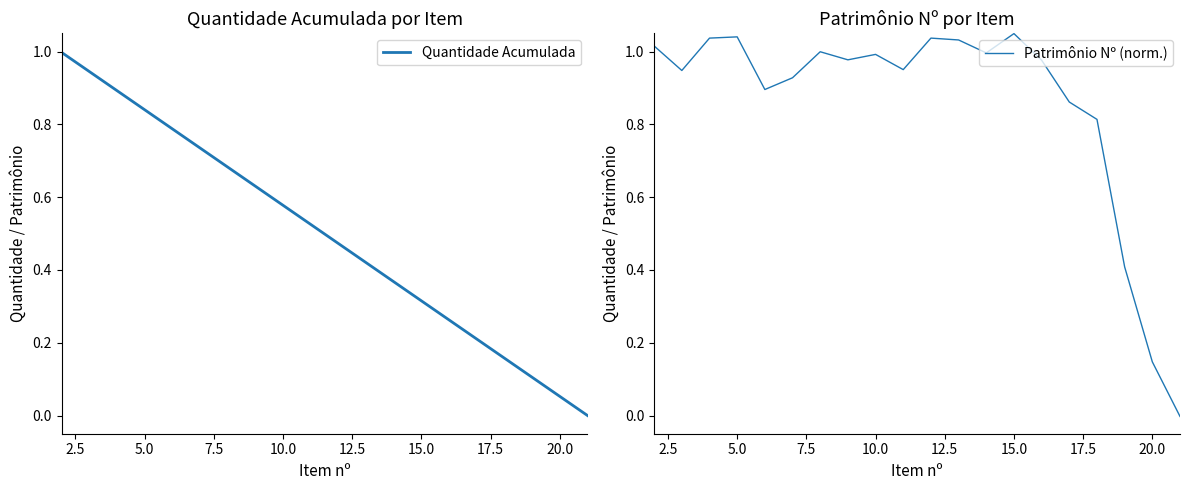

Is it true that Patrimônio Nº (norm.) equals 1.4 at 15.0?

False